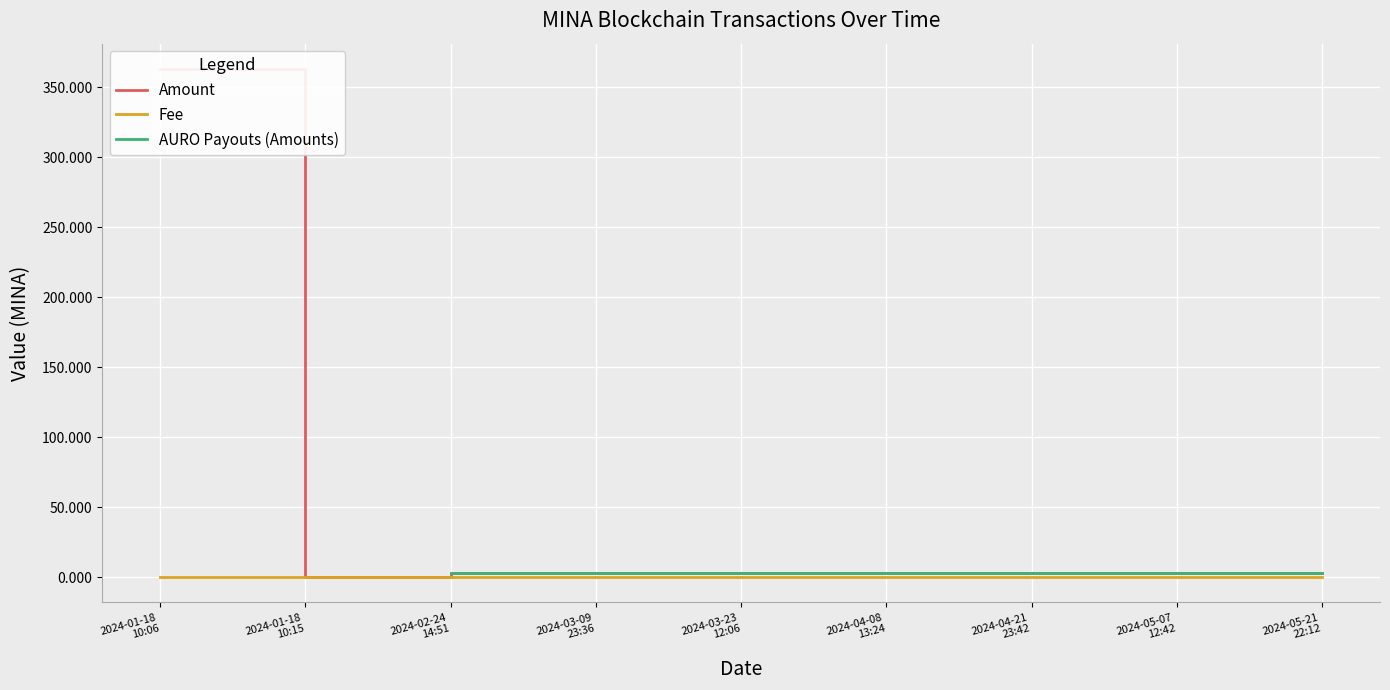

How many interior local peaks does the Amount series have?

2